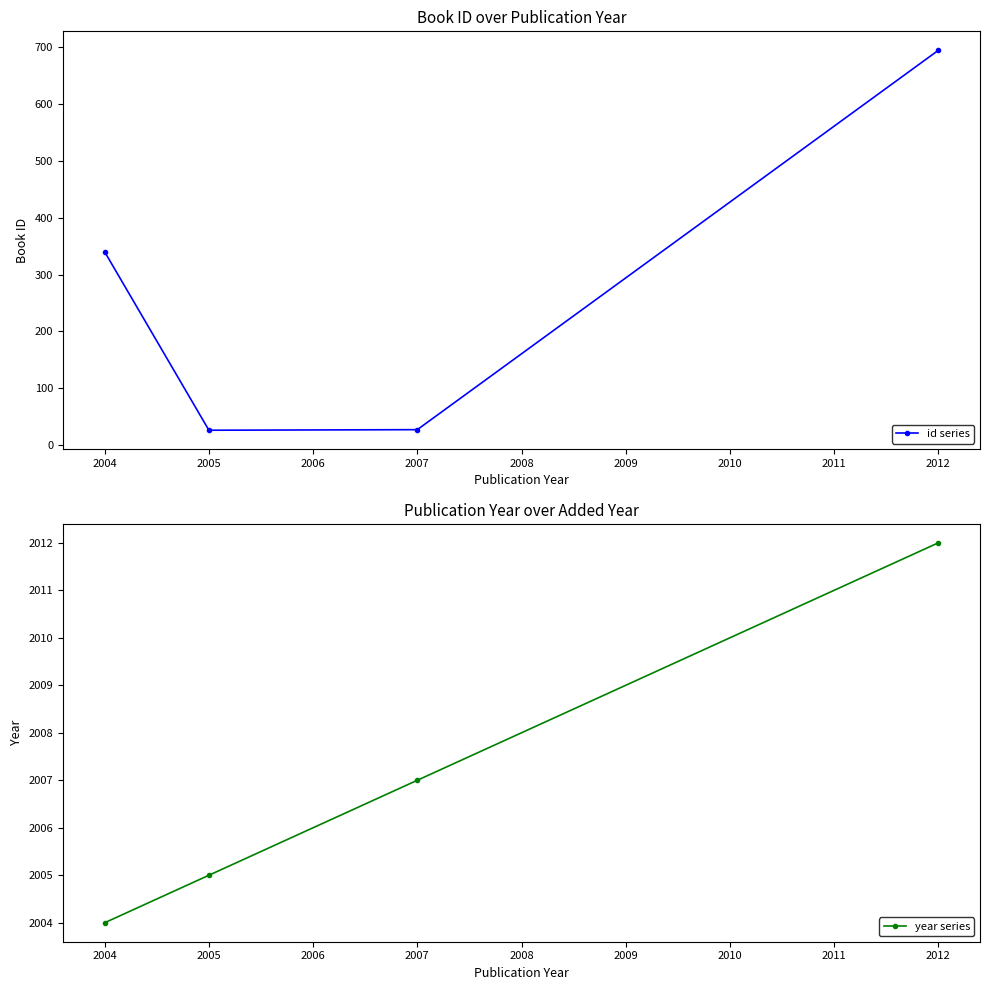

How many year series values are between 2005 and 2012?

3